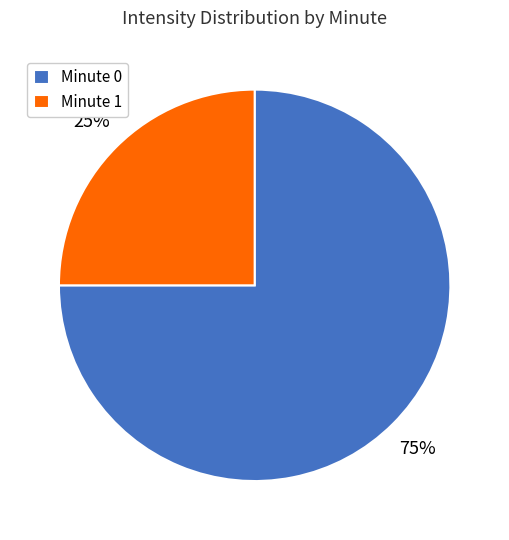

How many segments does this pie chart have?

2